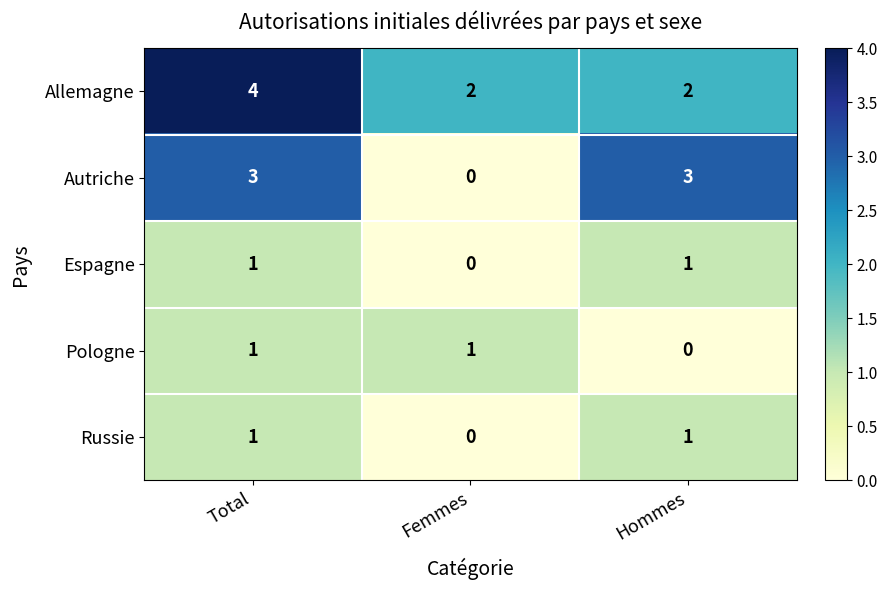

Reading left to right, what are all the values shown in this chart?

Allemagne: 4	2	2
Autriche: 3	0	3
Espagne: 1	0	1
Pologne: 1	1	0
Russie: 1	0	1